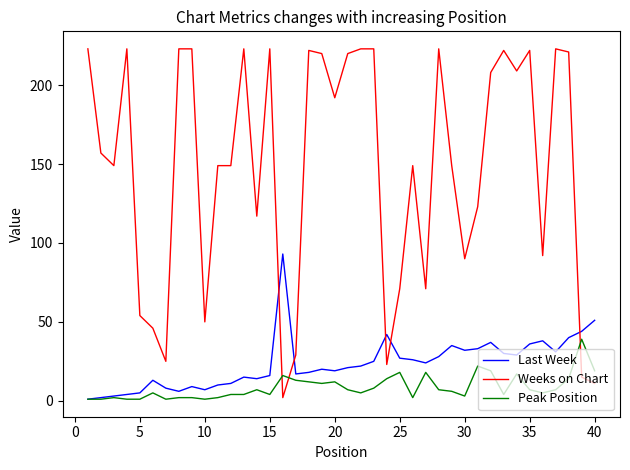

Does the chart display data point markers on the line(s)?

No